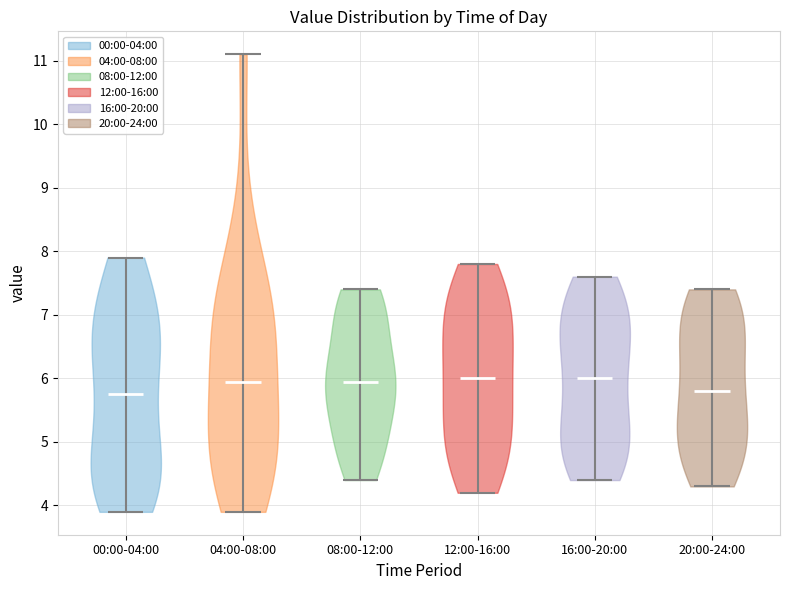

Reading left to right, read every violin against the y-axis: where its median line is, and the lowest and highest points it reaches. The values are not printed on the chart, so give them approximately, as read against the axis.

00:00-04:00: median line 5.8, lowest point 3.9, highest point 7.9
04:00-08:00: median line 6.0, lowest point 3.9, highest point 11.1
08:00-12:00: median line 6.0, lowest point 4.4, highest point 7.4
12:00-16:00: median line 6.0, lowest point 4.2, highest point 7.8
16:00-20:00: median line 6.0, lowest point 4.4, highest point 7.6
20:00-24:00: median line 5.8, lowest point 4.3, highest point 7.4